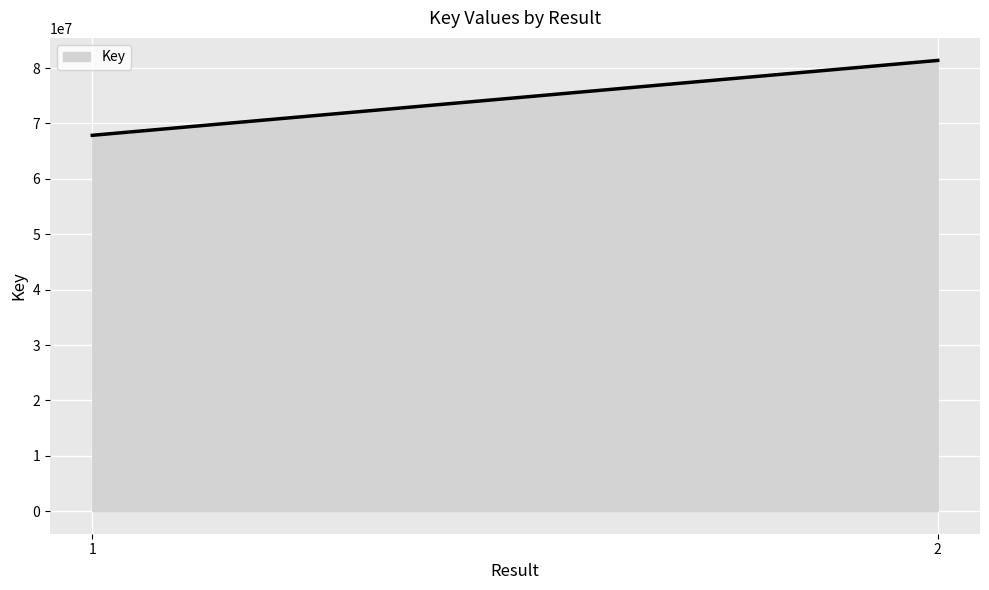

What is the smallest value displayed?

67863189